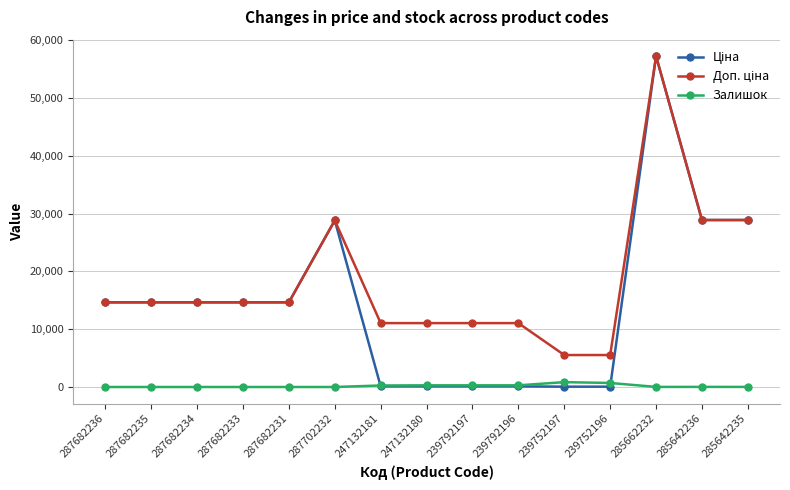

How many distinct data groups are displayed?

3